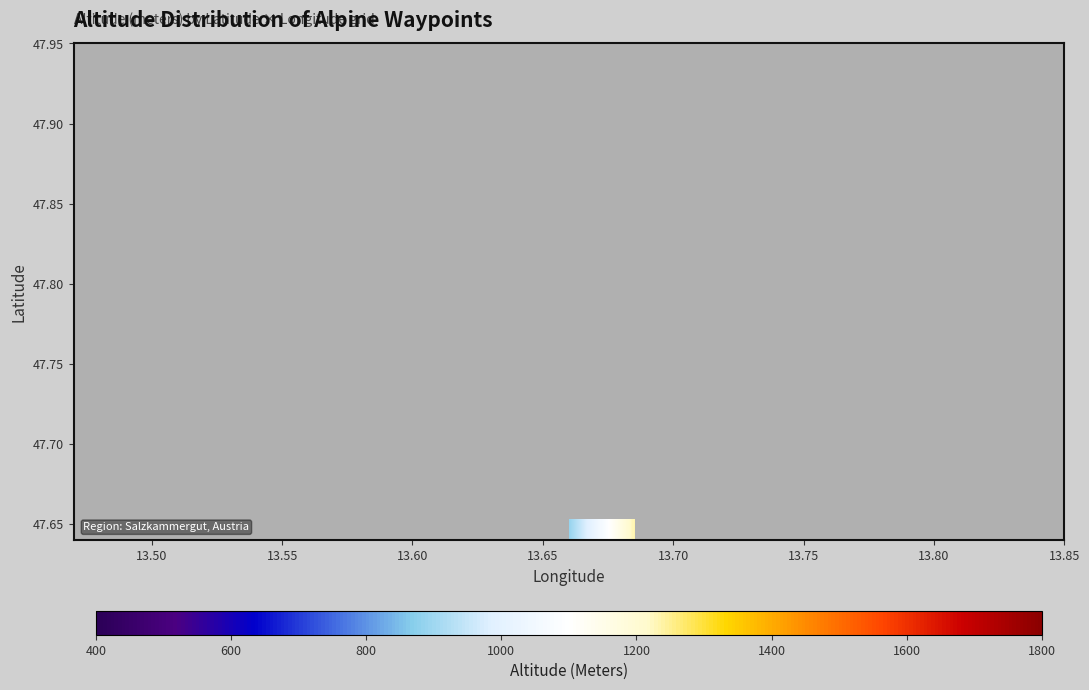

Count the number of categories in the chart.

15